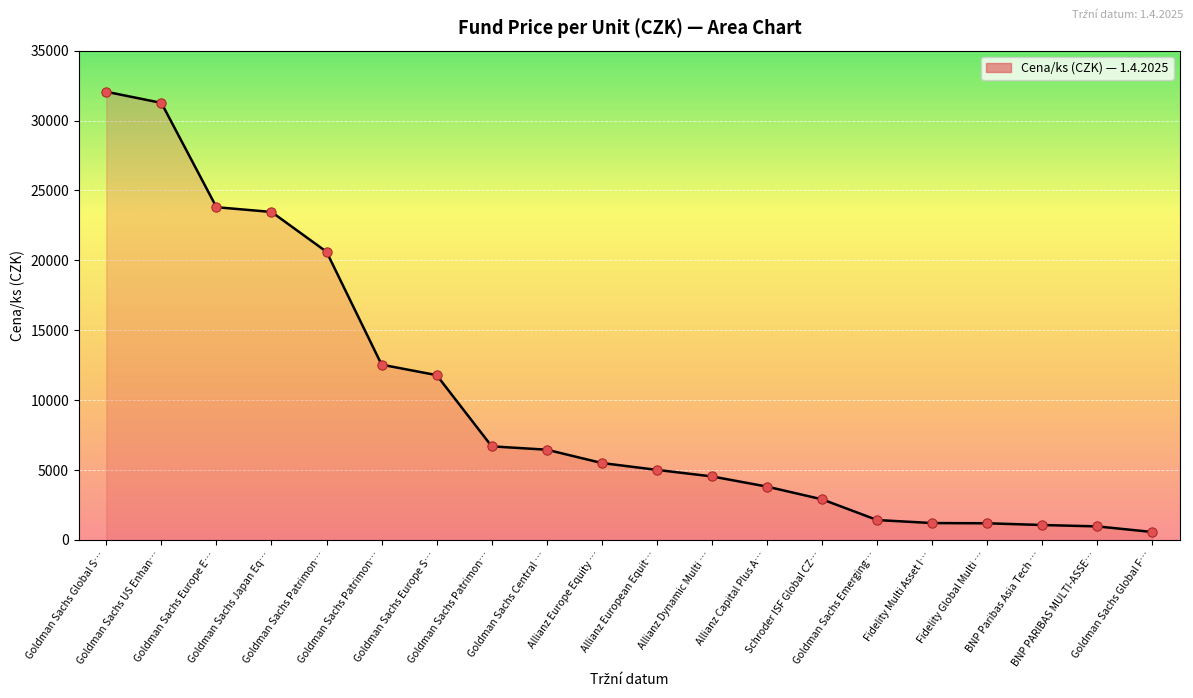

What is the change in value from Goldman Sachs Global S… to BNP Paribas Asia Tech …?

-30988.7